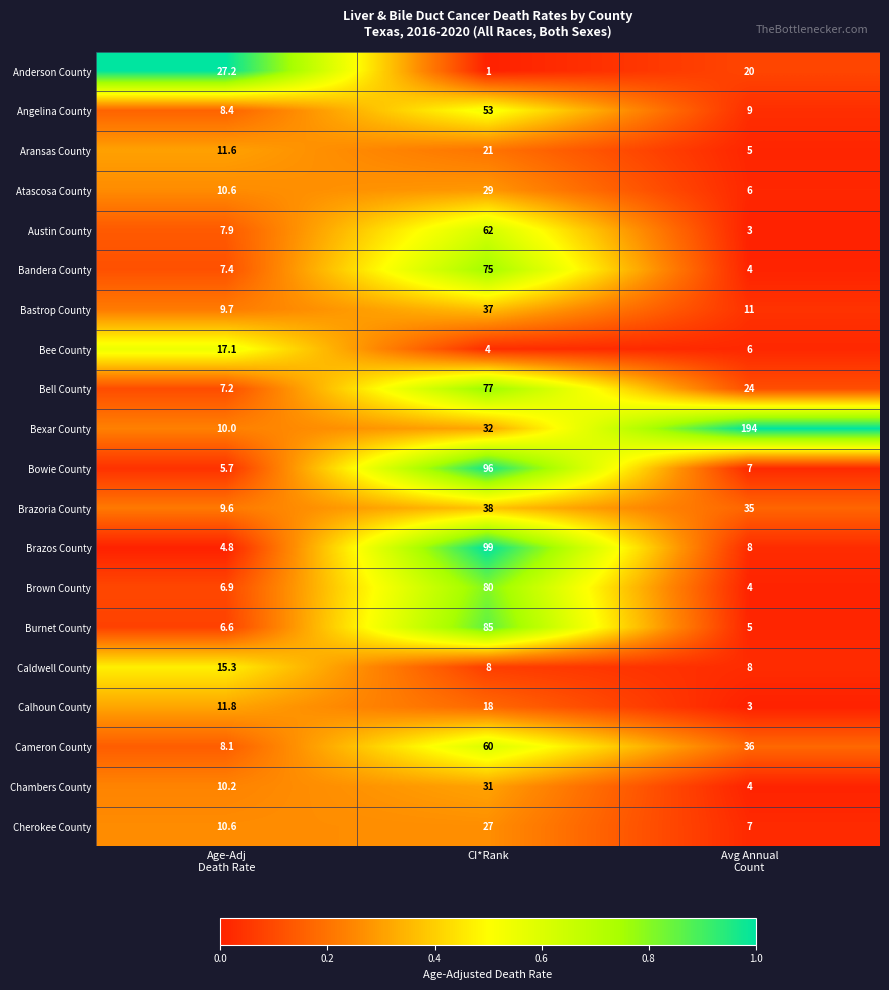

Which series has the largest total across all categories?

Bexar County